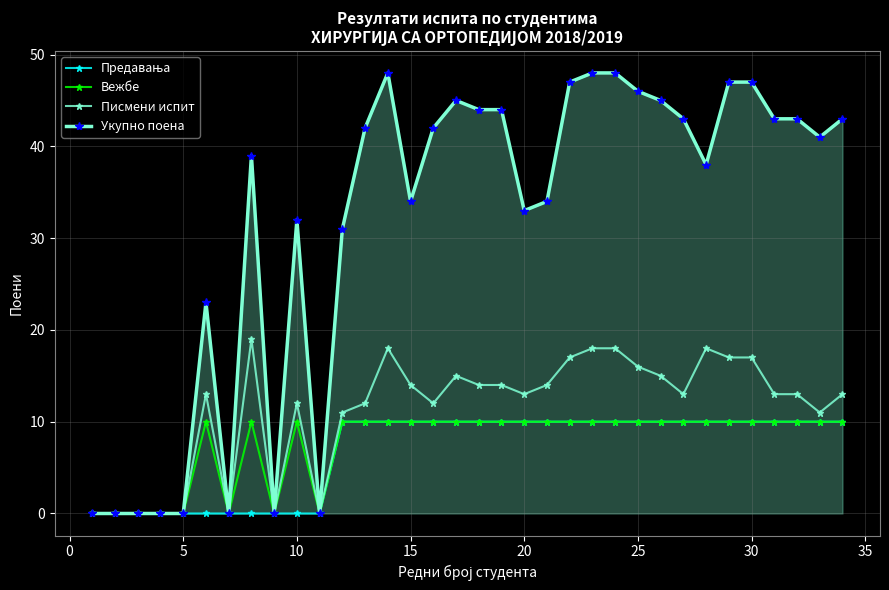

How many values in the Укупно поена series are below 42?

17